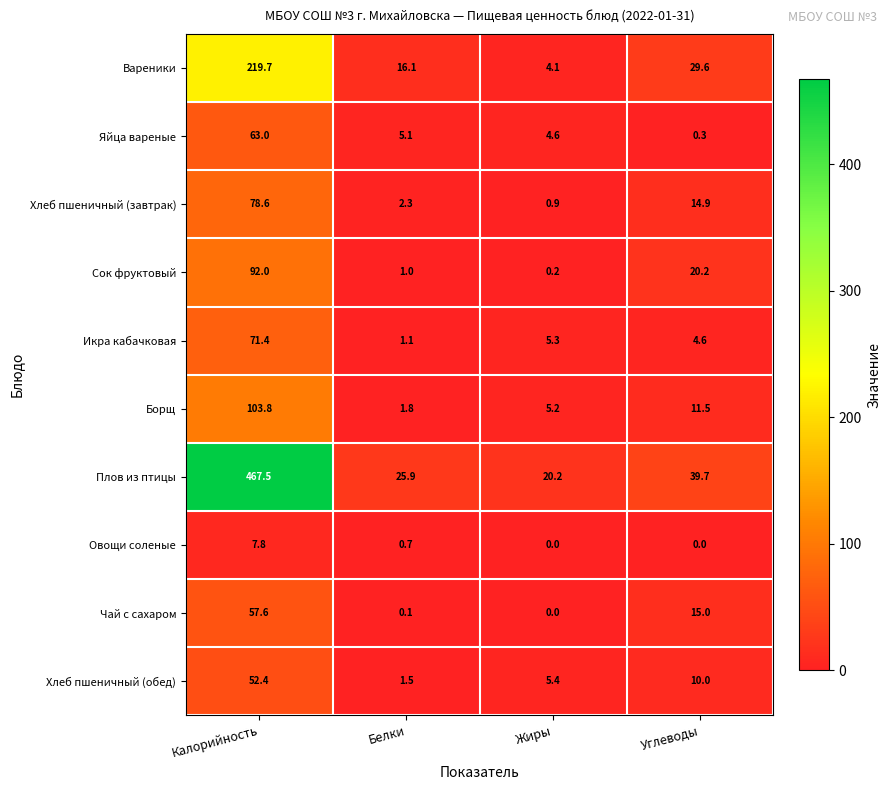

Which category has the lowest value in the Хлеб пшеничный (обед) series?

Белки